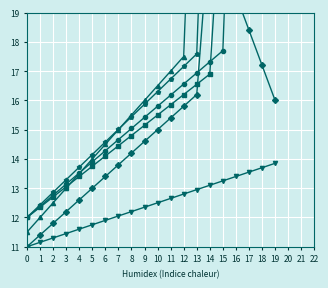

The Итого фонд series shows 39.5 at 18. True or false?

False